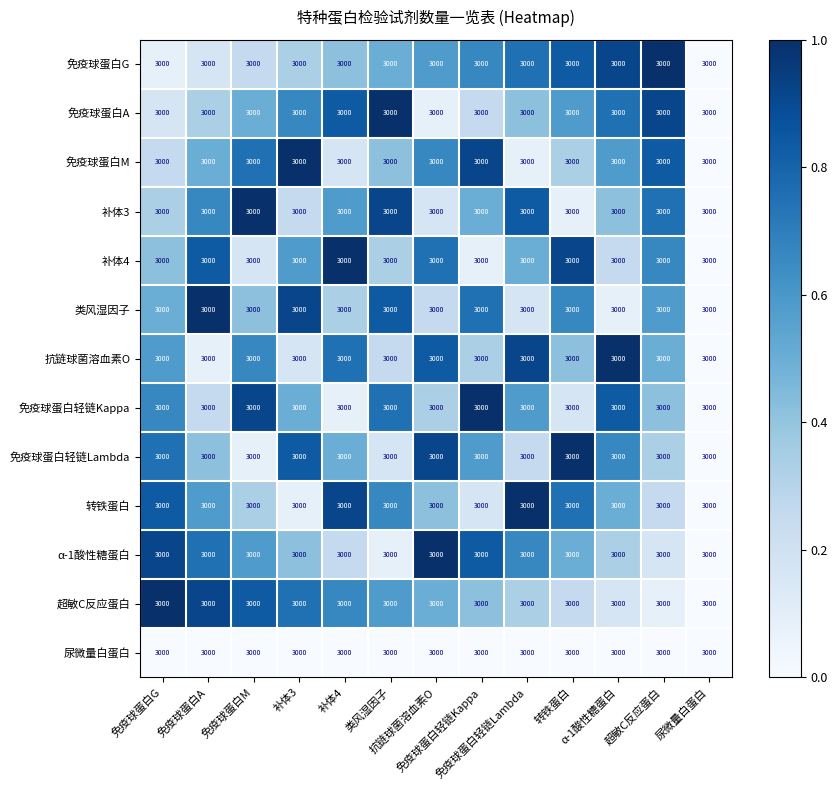

Between 免疫球蛋白轻链Lambda and 尿微量白蛋白, which is larger?

免疫球蛋白轻链Lambda